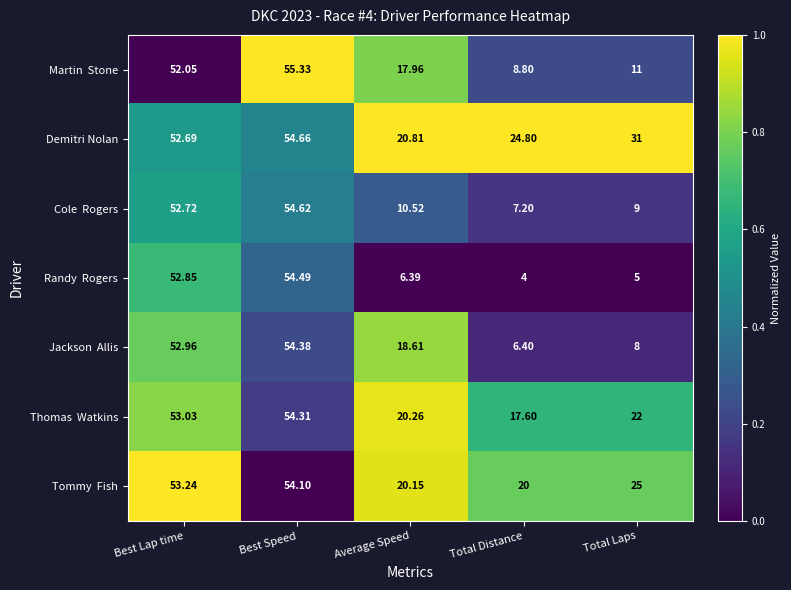

At which category does the chart reach its minimum across all series?

Total Distance